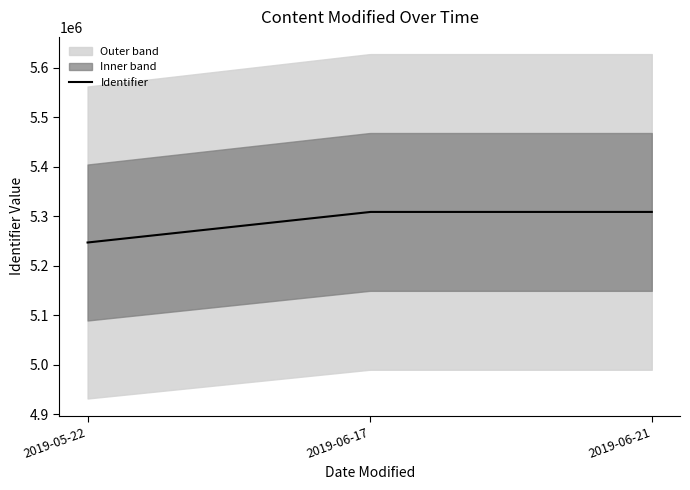

Is it true that the value at 2019-06-17 is 5308760?

True